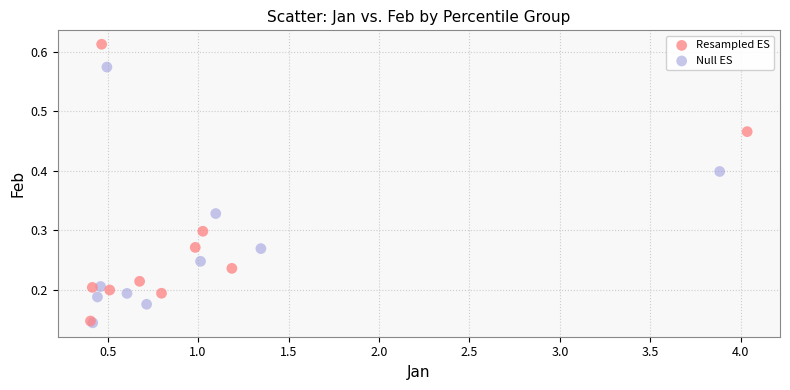

Which series contains the highest Y value?

Resampled ES